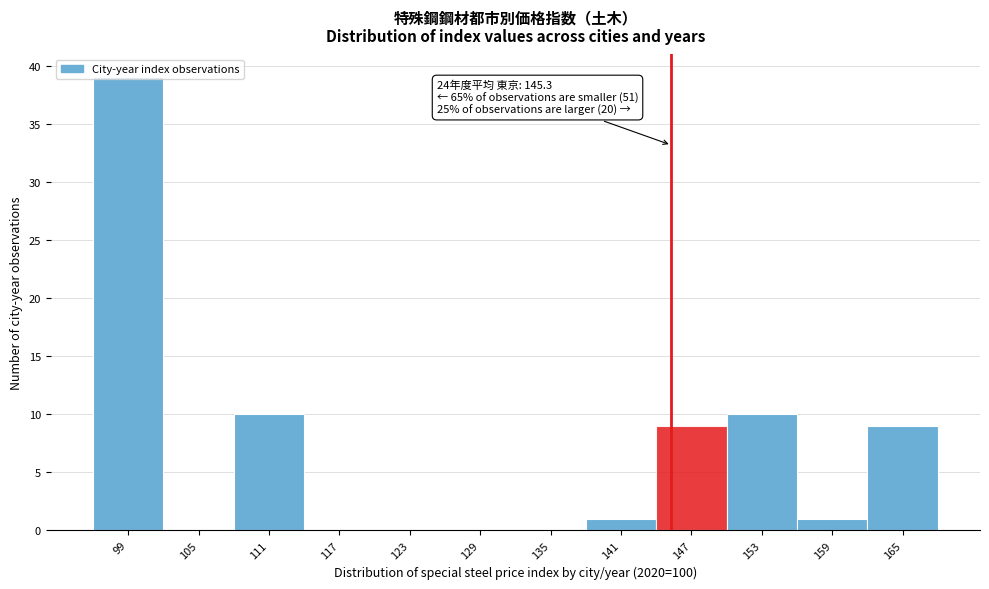

Over which range of the x-axis is the bar tallest?

96 to 102